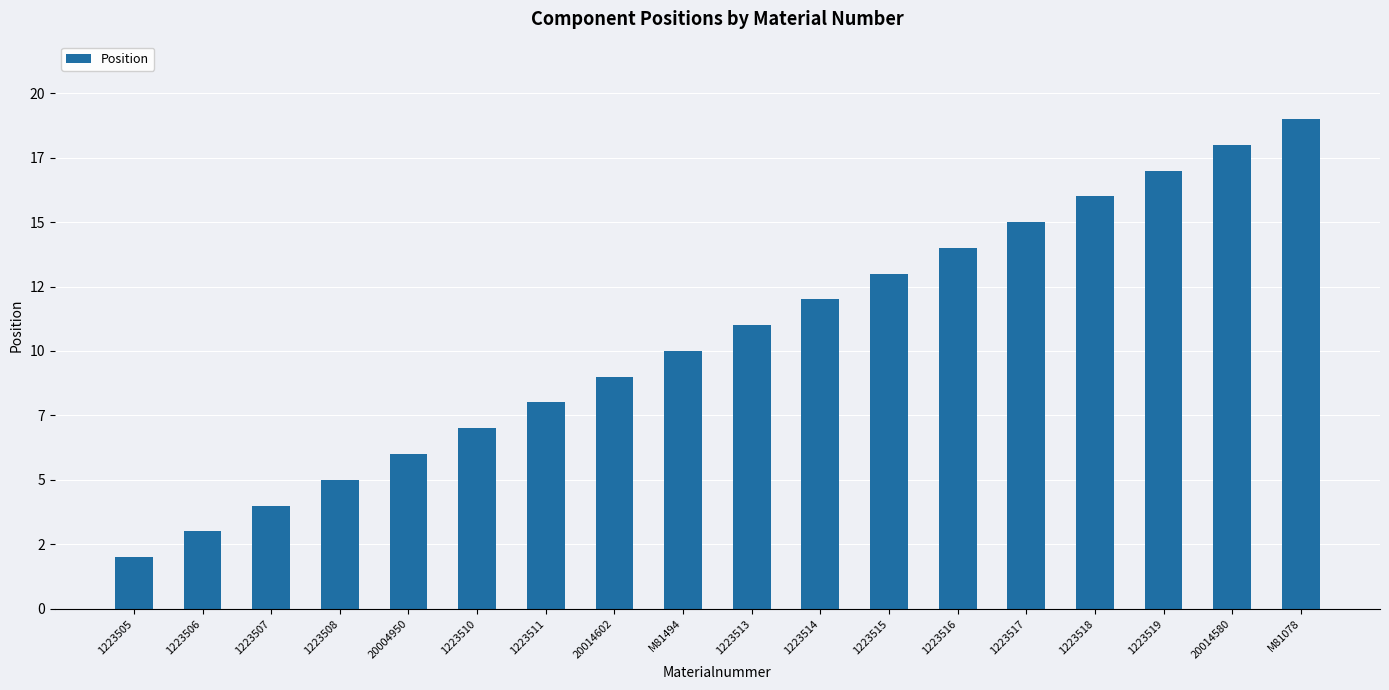

At which category does the chart reach its peak across all series?

M81078